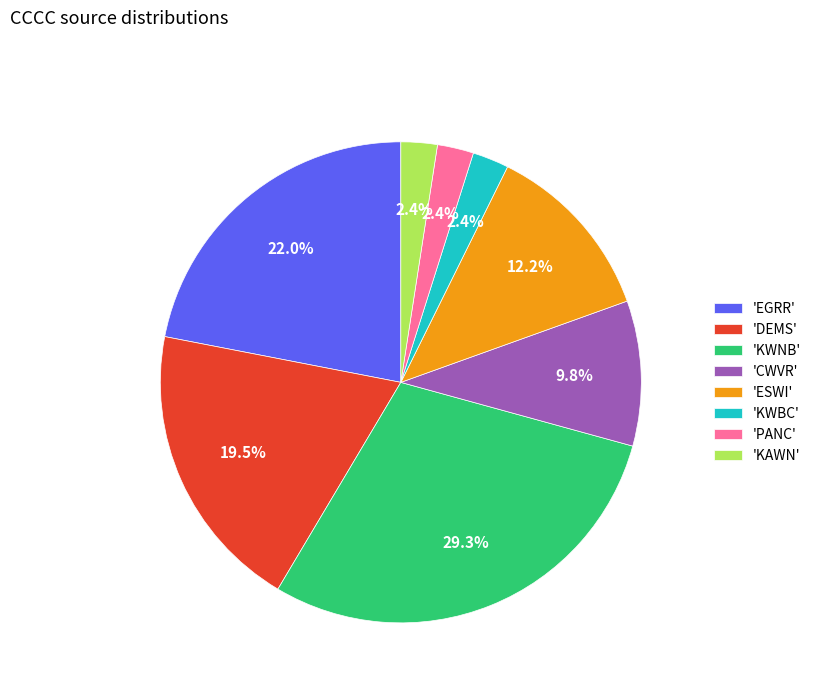

How much of the chart is everything except 'KWNB'?

70.7%